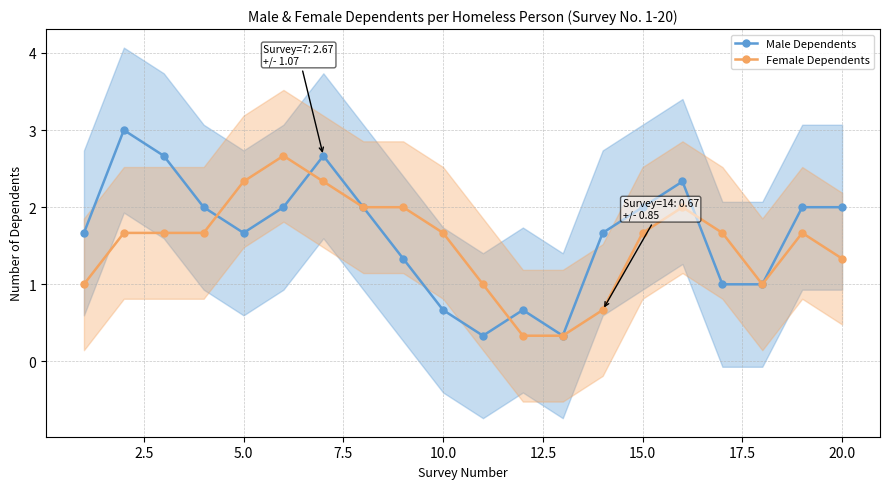

What is the lowest value of the Male Dependents series?

0.3